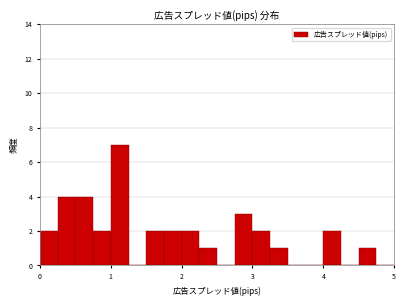

Read against the x-axis, roughly where is the centre of the tallest bar?

1.1